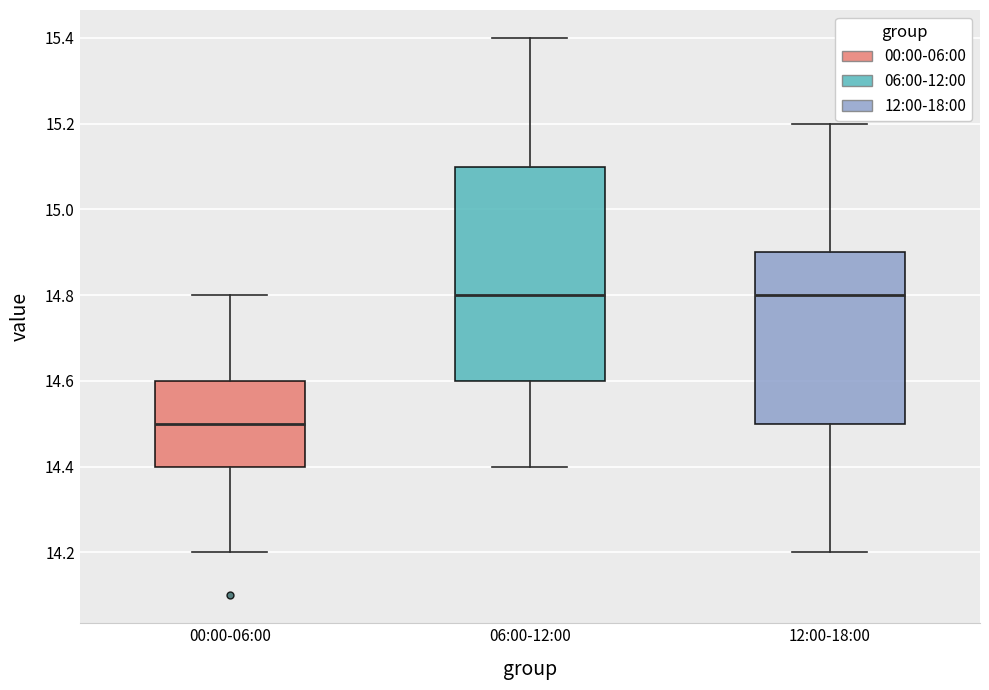

Reading left to right, transcribe this box plot: for each box, give where its median line is, the range the box spans, and where its two whiskers end, as read against the y-axis. The values are not printed on the chart, so give them approximately, as read against the axis.

00:00-06:00: median 14.5, box 14.4 to 14.6, whiskers 14.2 to 14.8
06:00-12:00: median 14.8, box 14.6 to 15.1, whiskers 14.4 to 15.4
12:00-18:00: median 14.8, box 14.5 to 14.9, whiskers 14.2 to 15.2